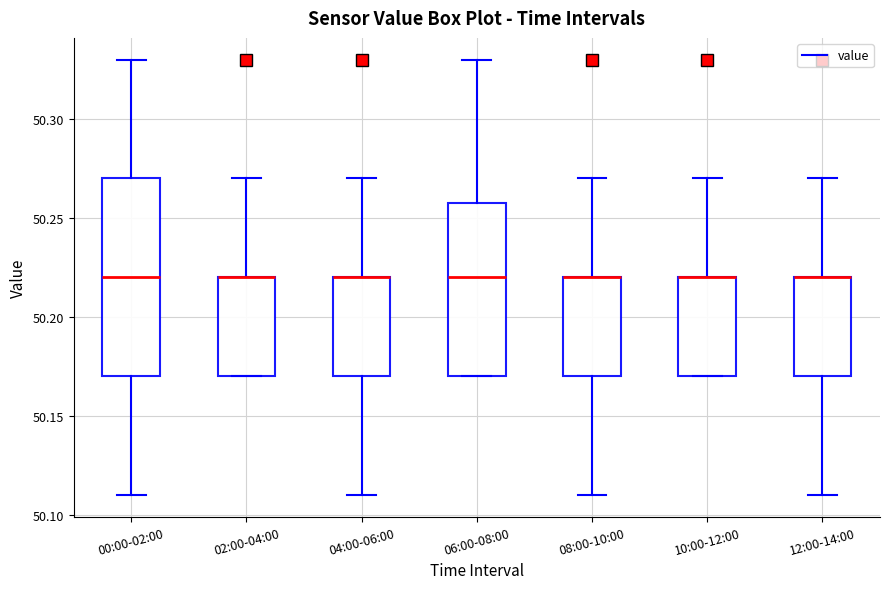

Where is the upper edge of the box for 06:00-08:00 on the y-axis? The values are not printed on the chart, so give them approximately, as read against the axis.

50.26